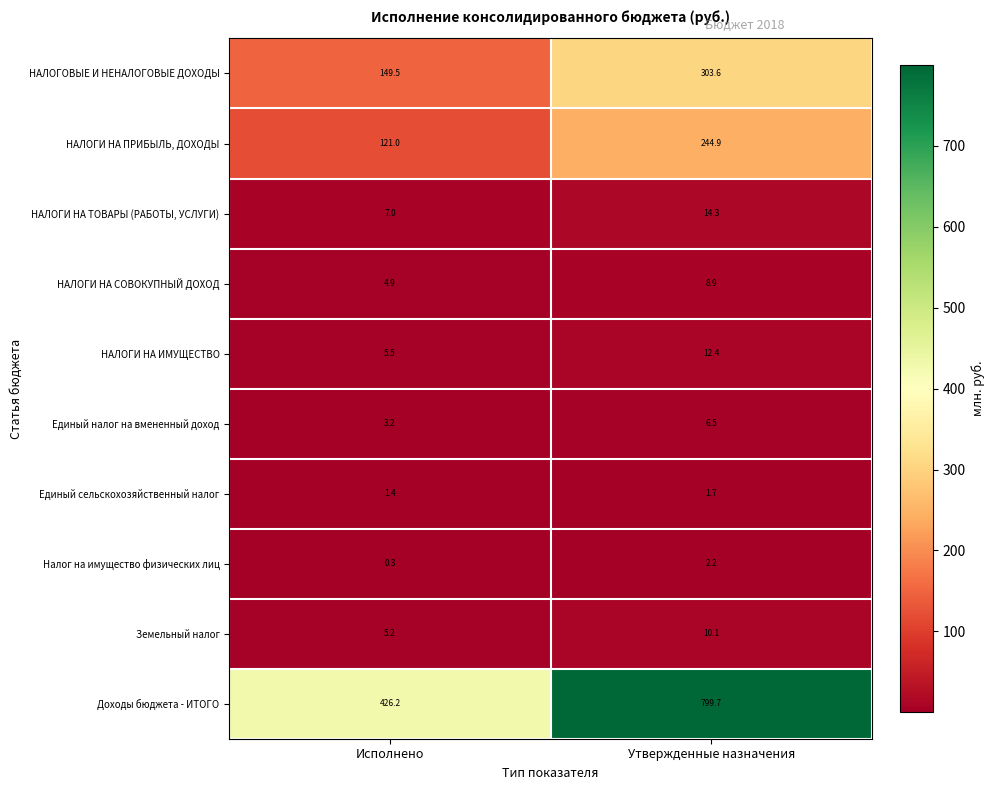

At which label is НАЛОГОВЫЕ И НЕНАЛОГОВЫЕ ДОХОДЫ closest to 226?

Исполнено